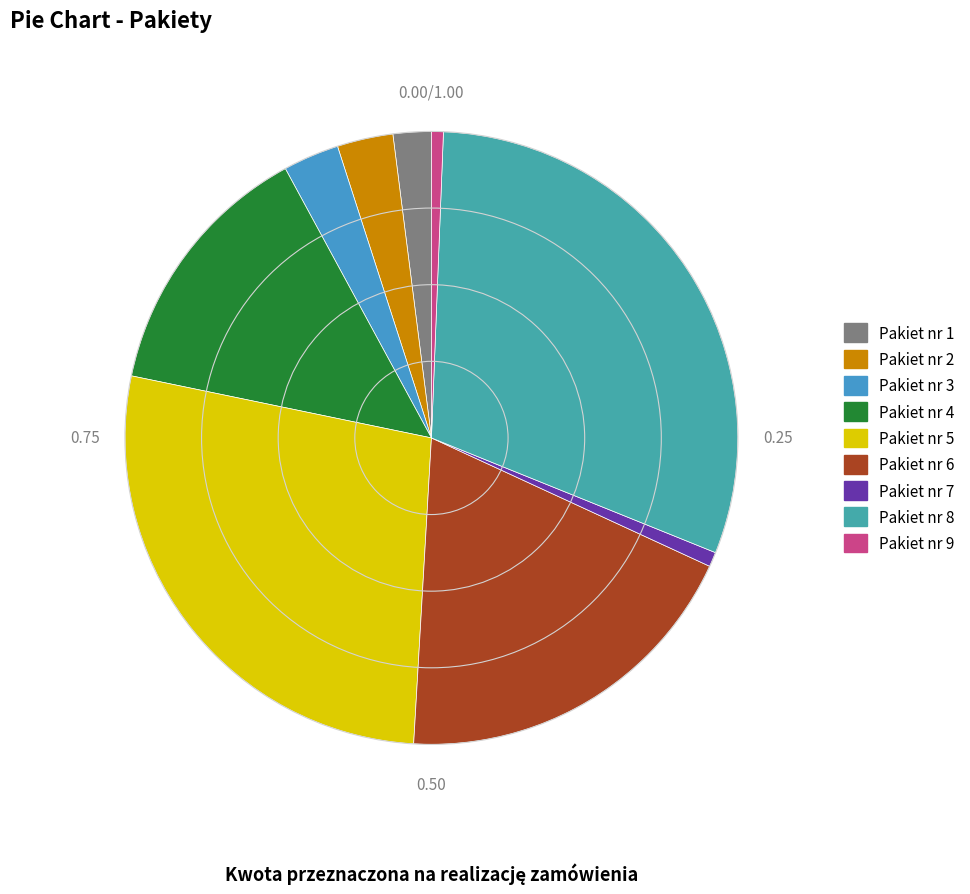

Combined, what portion of the pie is Pakiet nr 1 and Pakiet nr 8?

32.5%